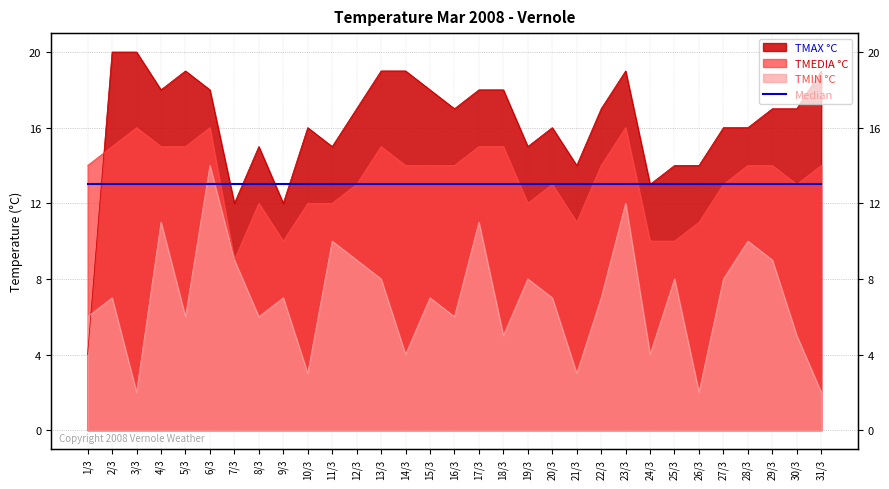

What is the sum of all TMEDIA °C values?

411